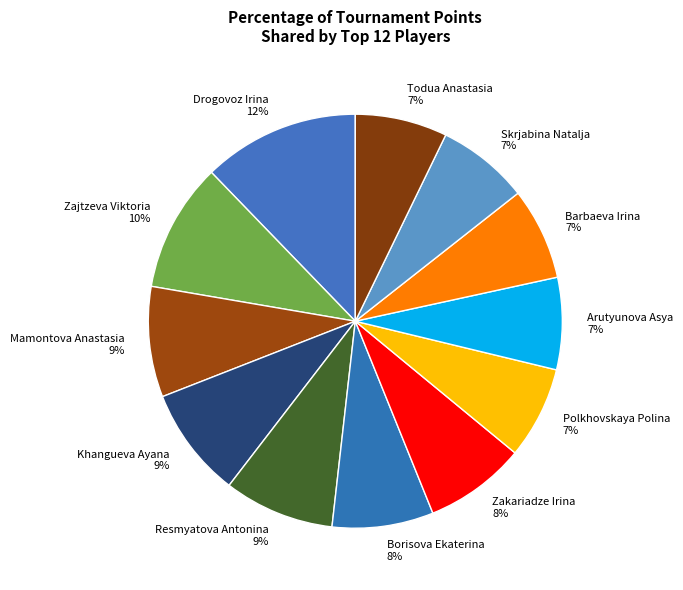

To the nearest percent, what is the average slice percentage?

8%